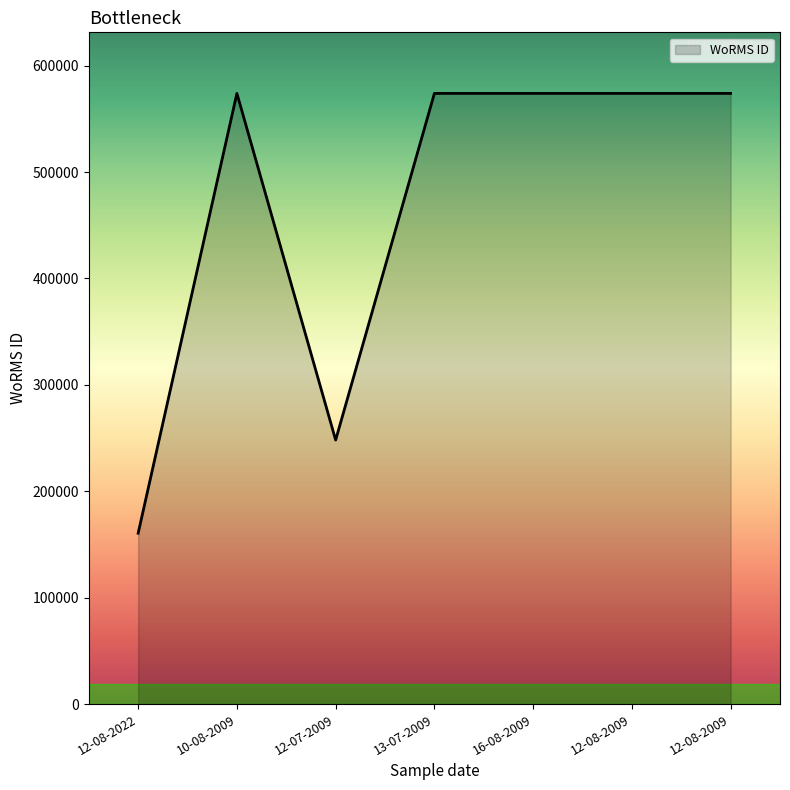

Where is the first local minimum?

12-07-2009